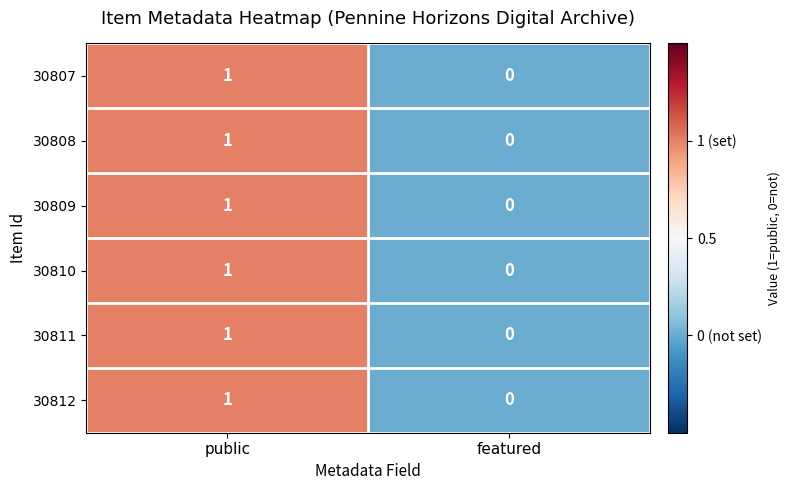

Reading left to right, what are all the values shown in this chart?

30807: 1	0
30808: 1	0
30809: 1	0
30810: 1	0
30811: 1	0
30812: 1	0